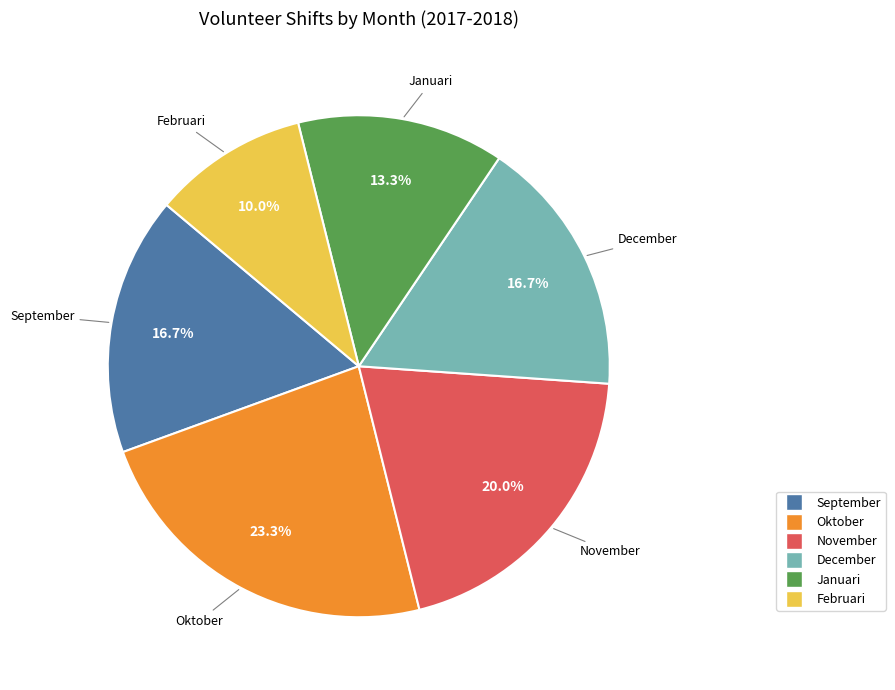

Count the number of slices in the pie.

6